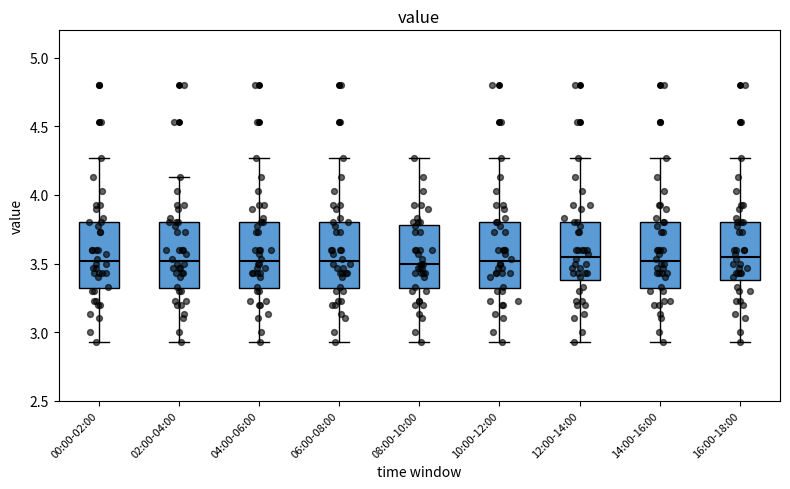

Reading left to right, read every box against the y-axis: the position of its median line, the range the box covers, and the ends of its whiskers. The values are not printed on the chart, so give them approximately, as read against the axis.

00:00-02:00: median 3.50, box 3.30 to 3.80, whiskers 2.95 to 4.25
02:00-04:00: median 3.50, box 3.30 to 3.80, whiskers 2.95 to 4.15
04:00-06:00: median 3.50, box 3.30 to 3.80, whiskers 2.95 to 4.25
06:00-08:00: median 3.50, box 3.30 to 3.80, whiskers 2.95 to 4.25
08:00-10:00: median 3.50, box 3.30 to 3.80, whiskers 2.95 to 4.25
10:00-12:00: median 3.50, box 3.30 to 3.80, whiskers 2.95 to 4.25
12:00-14:00: median 3.55, box 3.40 to 3.80, whiskers 2.95 to 4.25
14:00-16:00: median 3.50, box 3.30 to 3.80, whiskers 2.95 to 4.25
16:00-18:00: median 3.55, box 3.40 to 3.80, whiskers 2.95 to 4.25